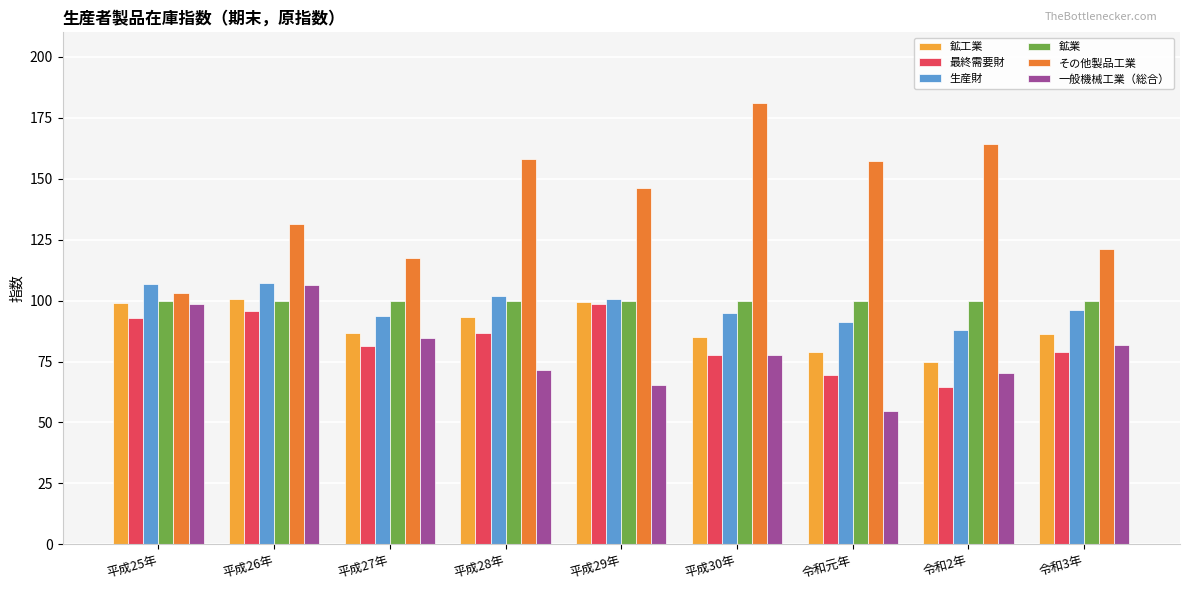

At which label does 鉱工業 first exceed 86?

平成25年